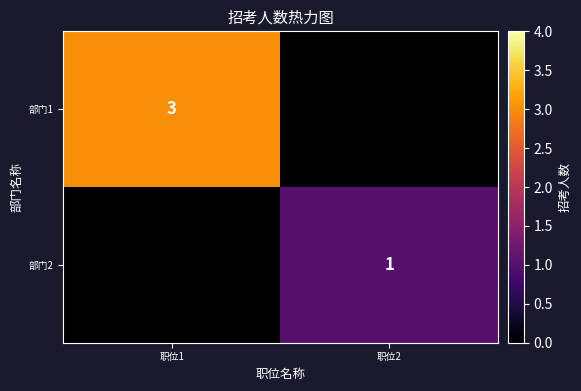

What is the spread (max minus min) of values at 职位2?

1